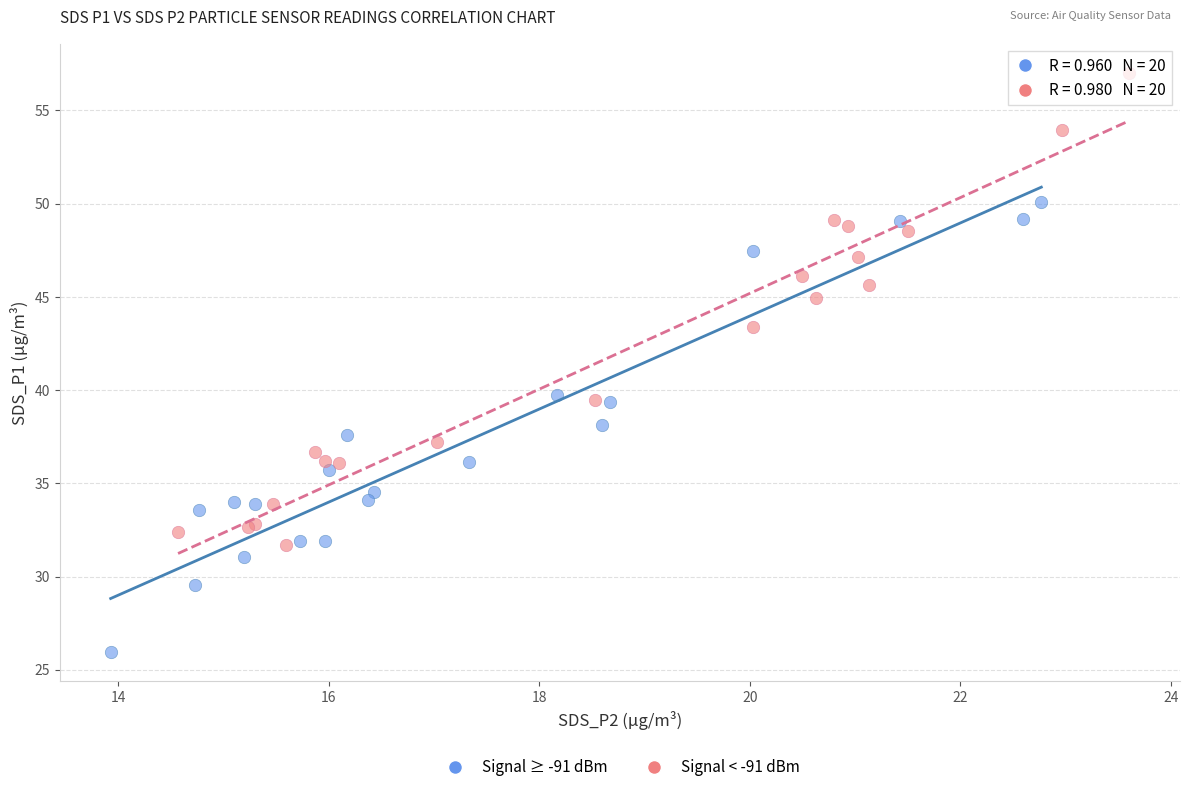

Which series reaches the maximum Y coordinate?

Signal < -91 dBm